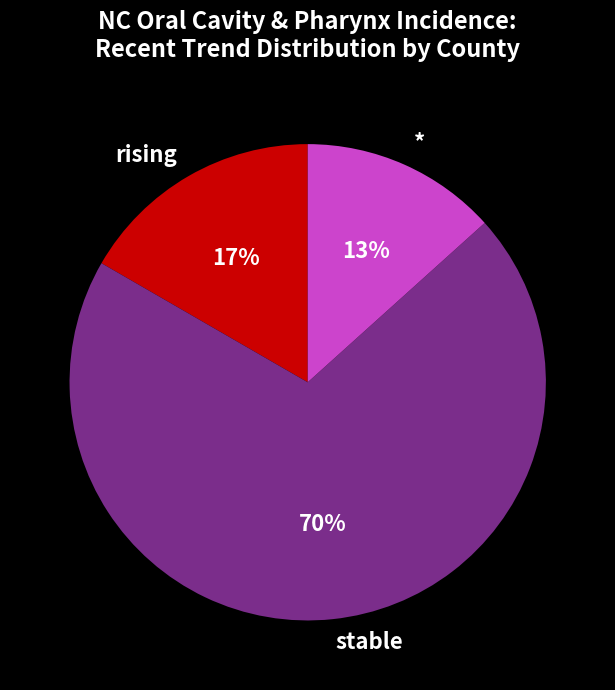

The stable slice represents 78% of the pie. True or false?

False